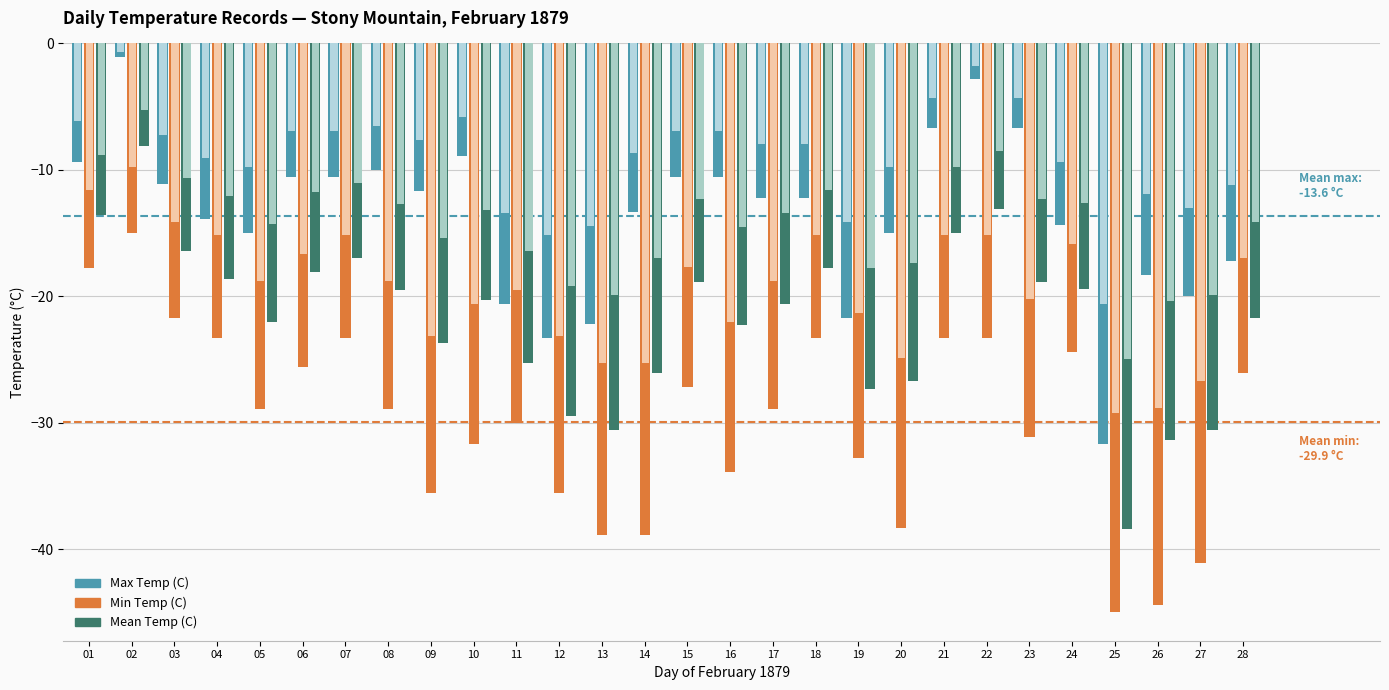

At which category is the sum across all series the highest?

02